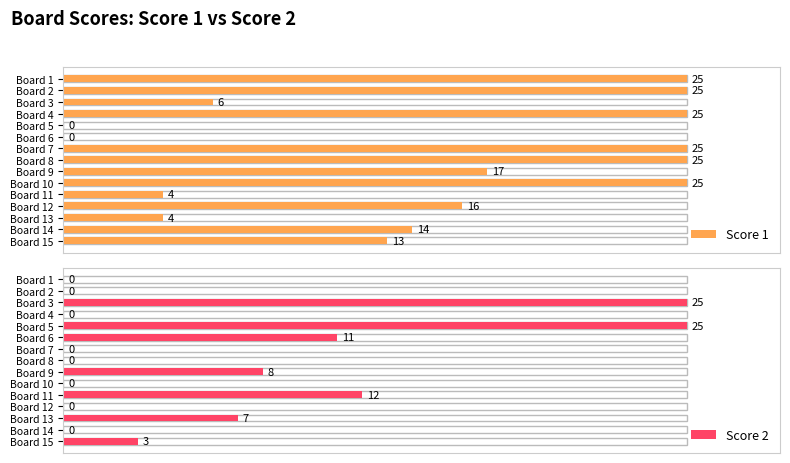

What is the difference between the maximum and minimum values in the Score 2 series?

25